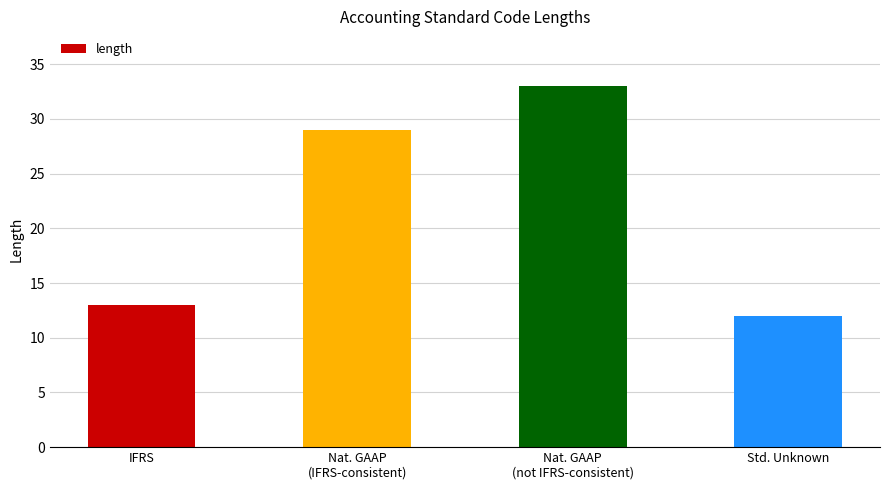

At which category does the chart reach its peak across all series?

Nat. GAAP
(not IFRS-consistent)